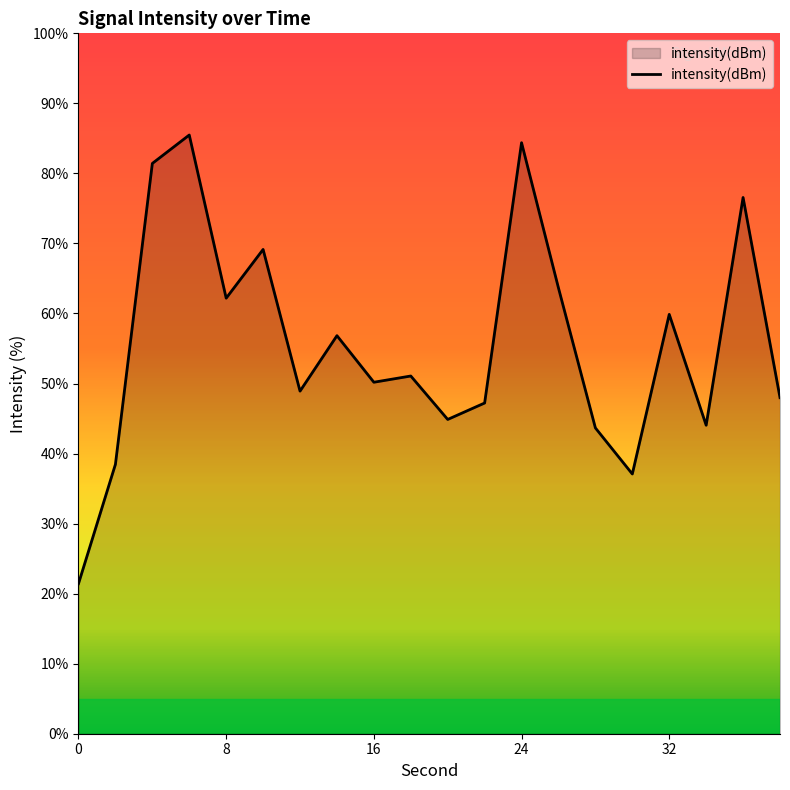

What is the minimum value shown in the chart?

21.4